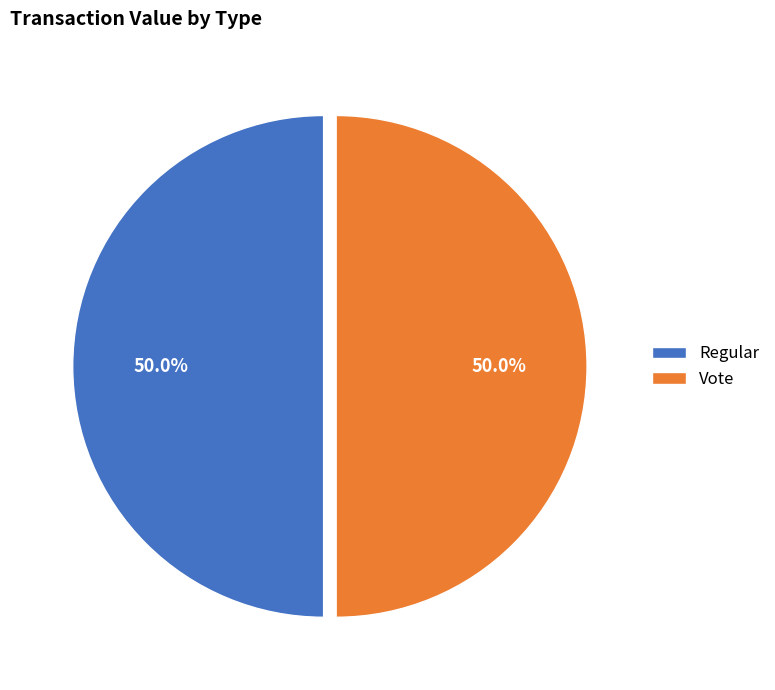

How many slices are in this pie chart?

2